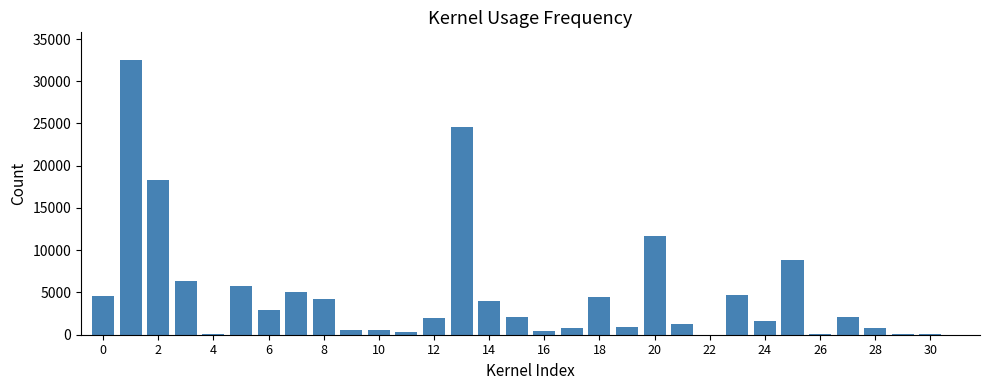

What is the maximum value shown in the chart?

32536